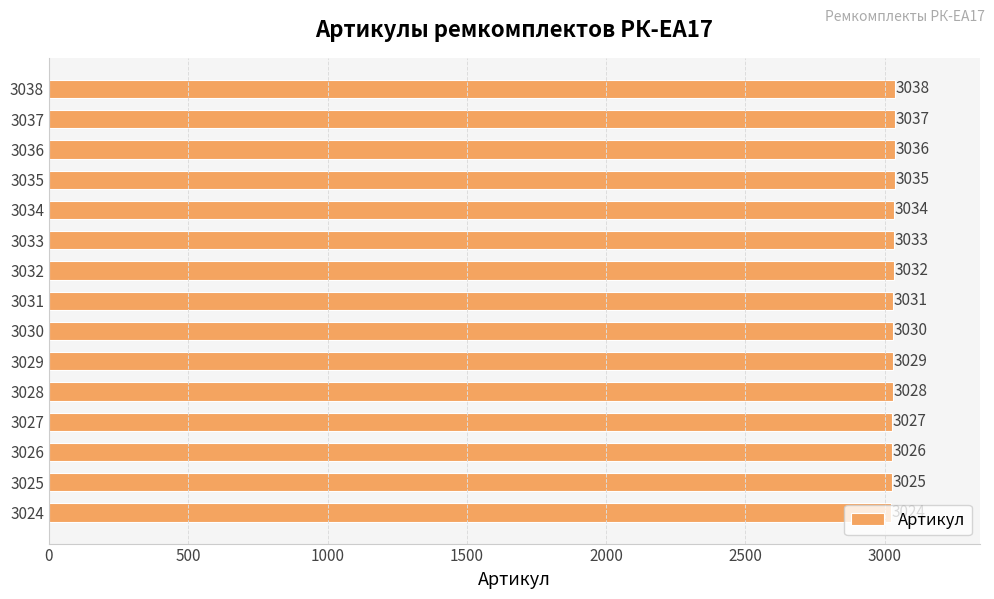

What is the difference between the values at 3027 and 3034?

7